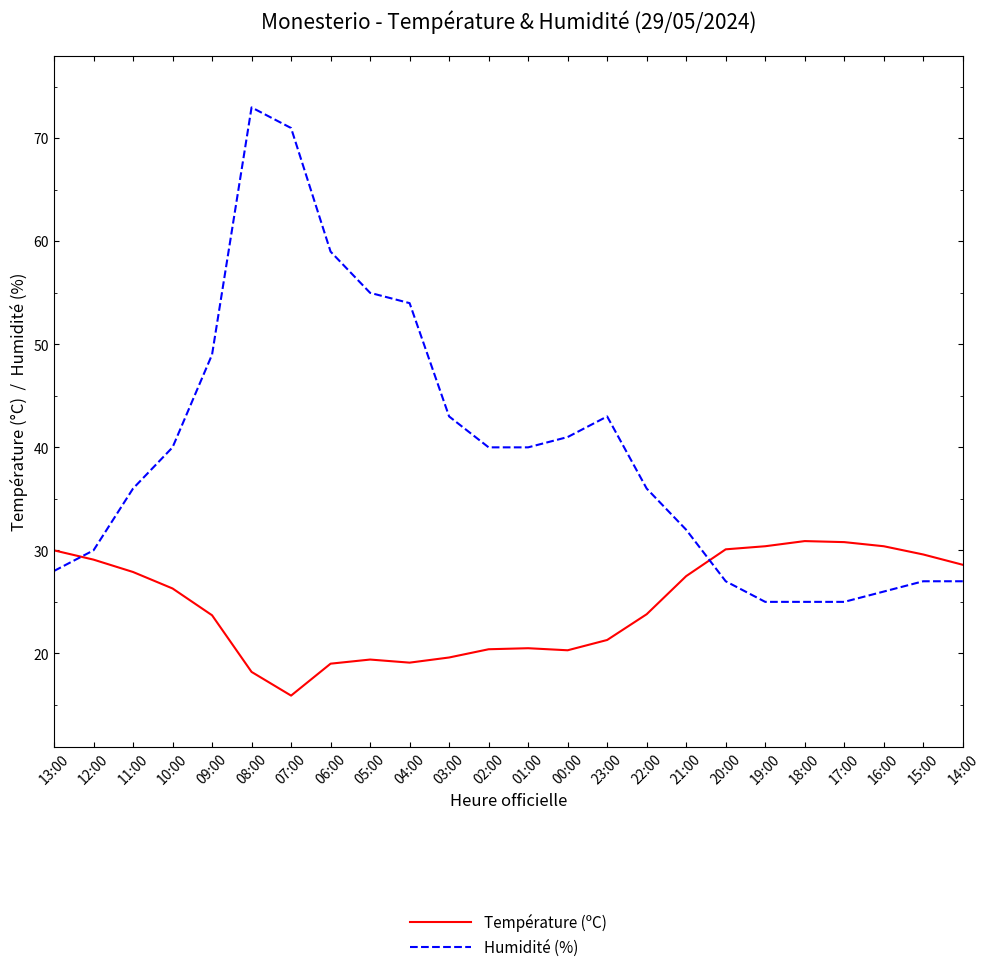

What value does the Humidité (%) series have at 15:00?

27.0